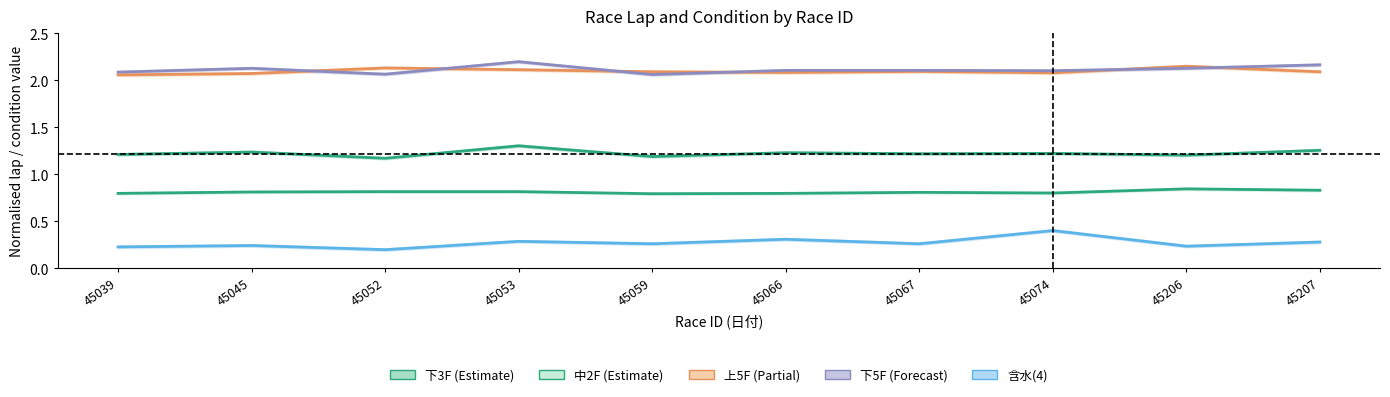

Is it true that 中2F equals 0.5 at 45066?

False